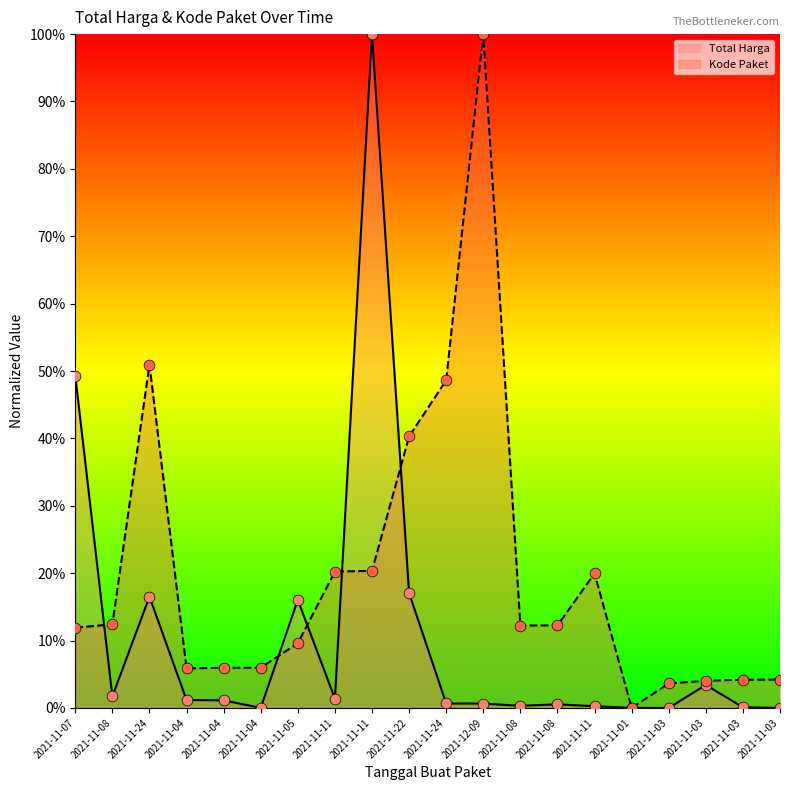

Which series contains the highest Y value?

Total Harga